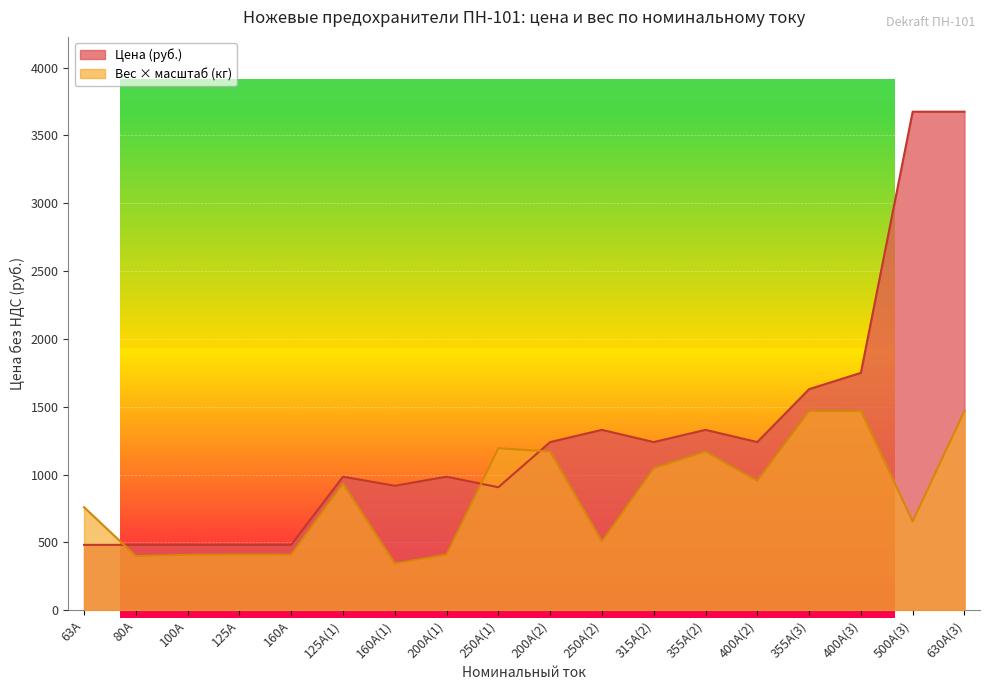

At which category does Вес (кг) reach its first local valley?

80А